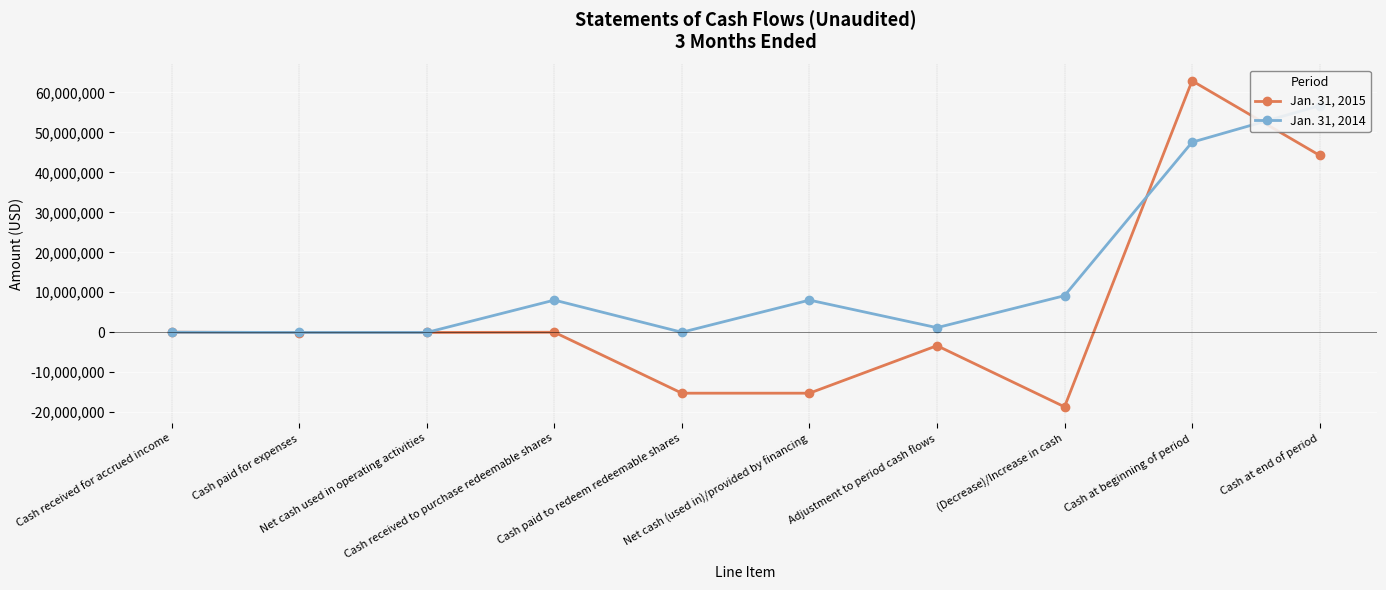

What is the lowest value of the Jan. 31, 2015 series?

-18656845